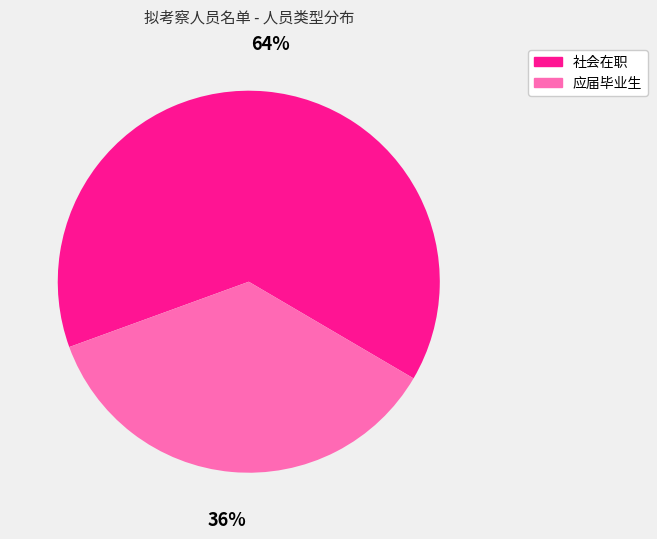

To the nearest percent, what percentage of the pie is 社会在职?

64%